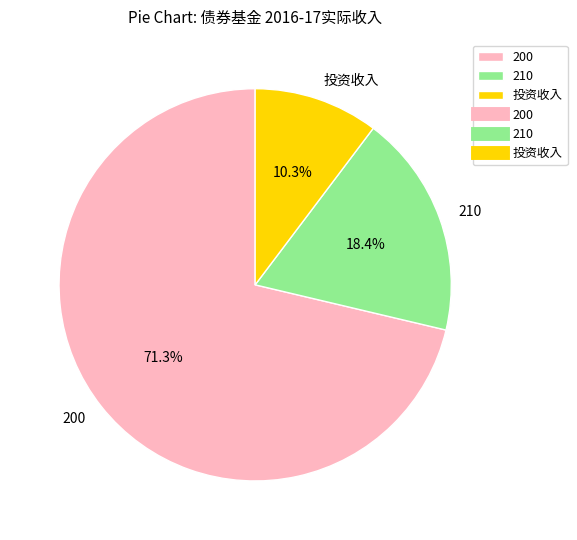

Combined, do 投资收入 and 210 account for over 50%?

No